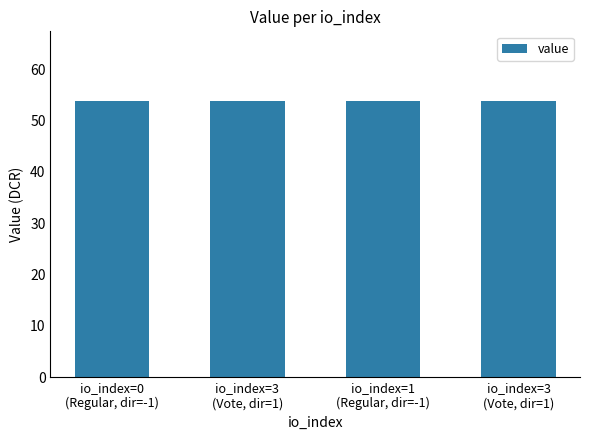

Are the bars horizontal?

No